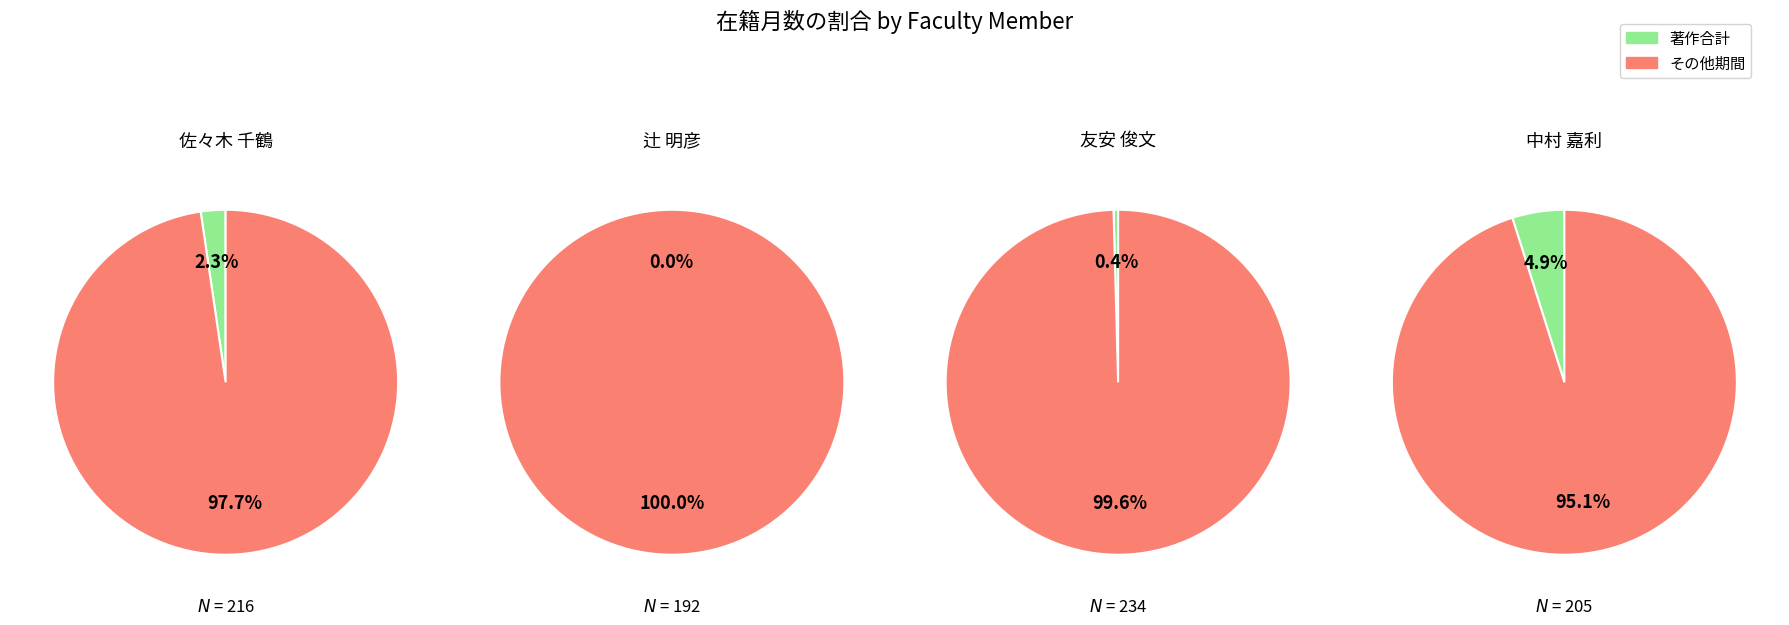

What is the ratio of the value at 中村 嘉利 to the value at 友安 俊文?

0.9